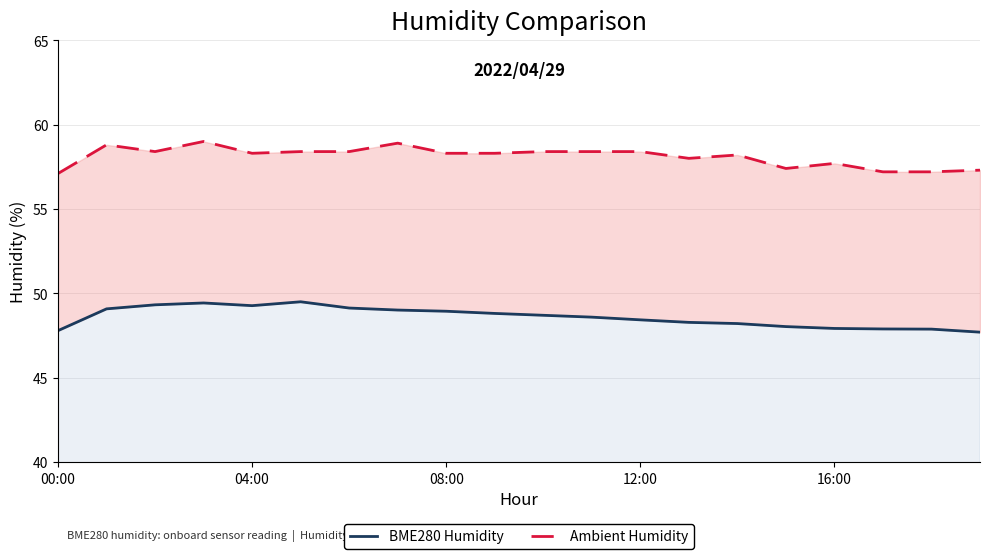

At which label is BME280 Humidity closest to 48?

15